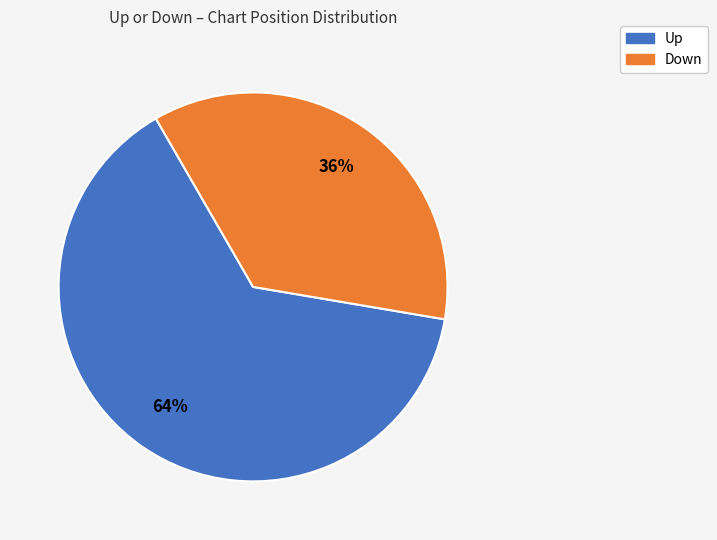

Does any single category account for the majority?

Yes